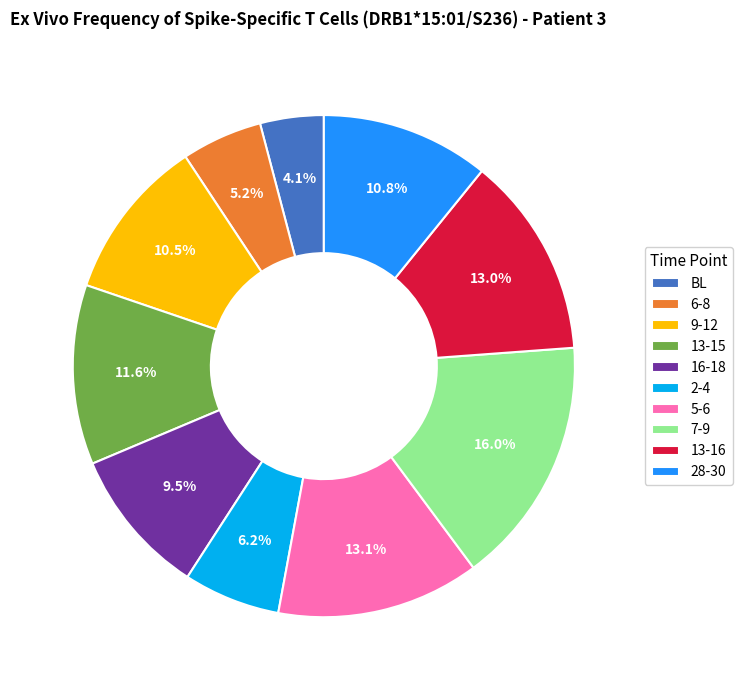

What is the largest slice in the pie chart?

7-9